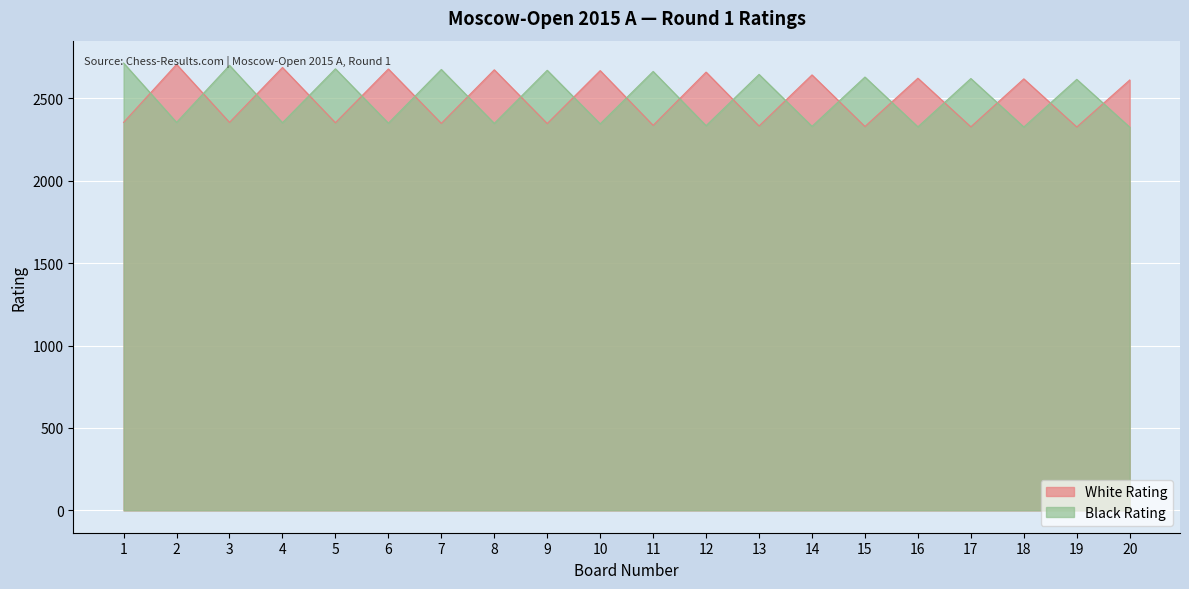

Where is the first local minimum for White Rating?

3